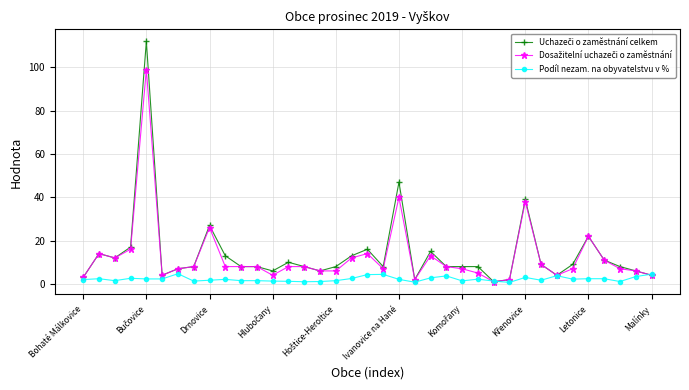

True or false: Podíl nezam. na obyvatelstvu v % has more than 0 interior local peaks.

True